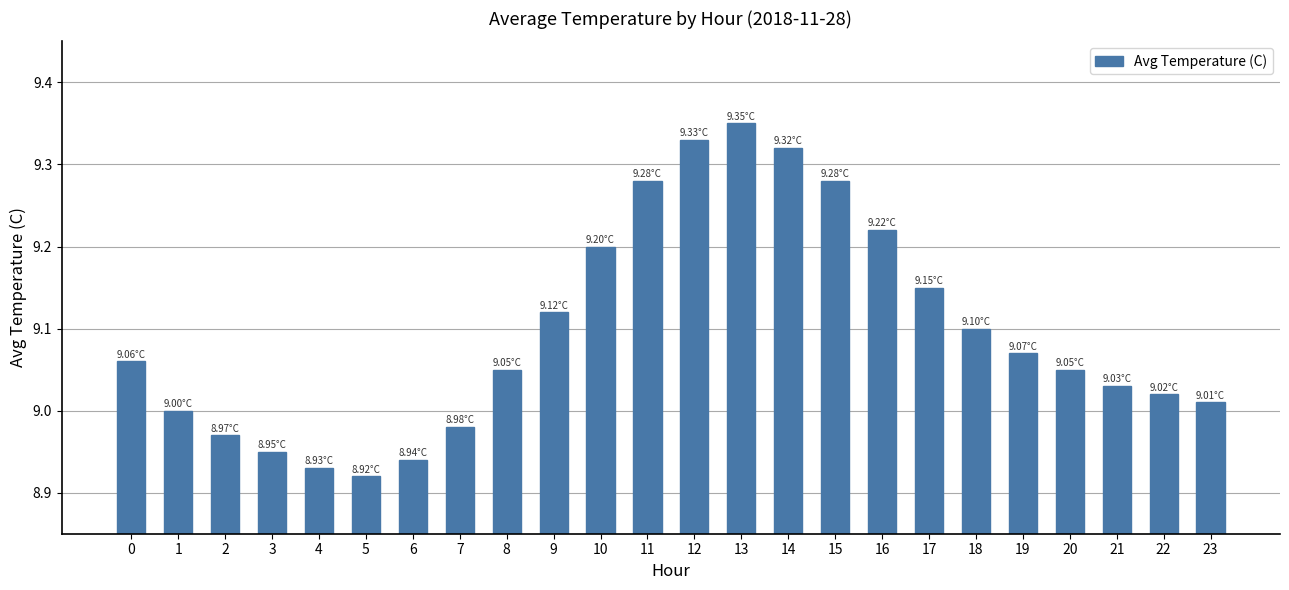

Between 10 and 15, which is larger?

15